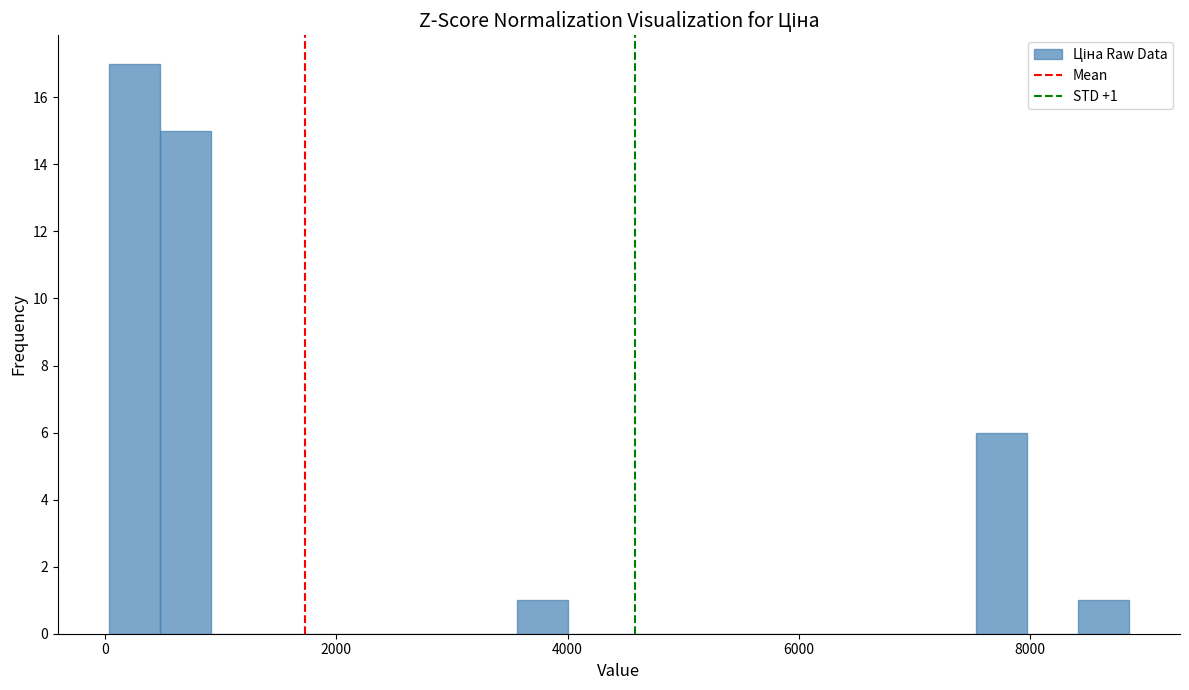

Read against the x-axis, roughly where is the centre of the tallest bar?

200